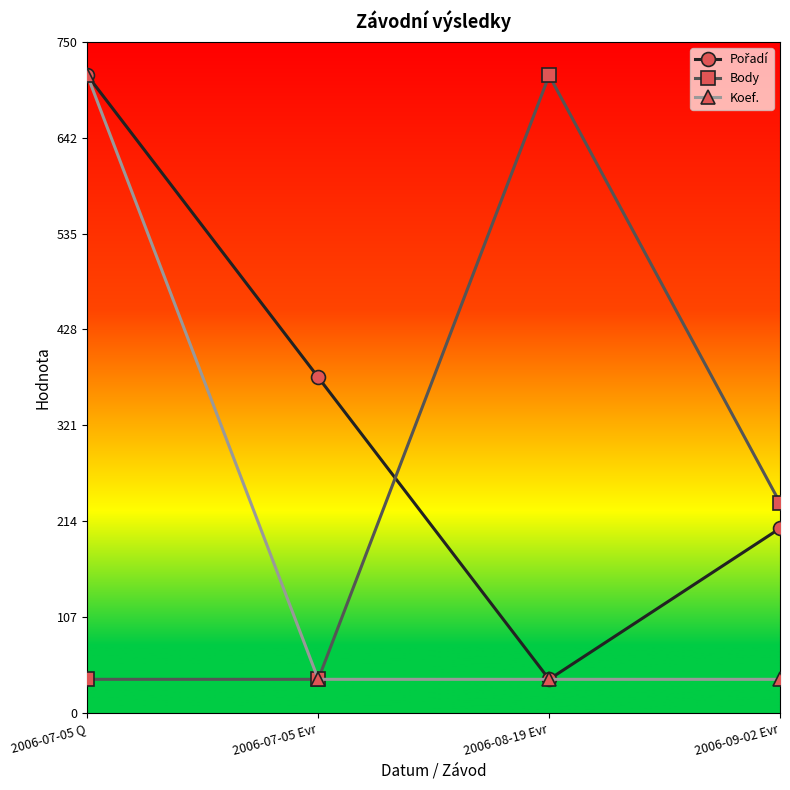

What position from the right is 2006-09-02 Evr?

1